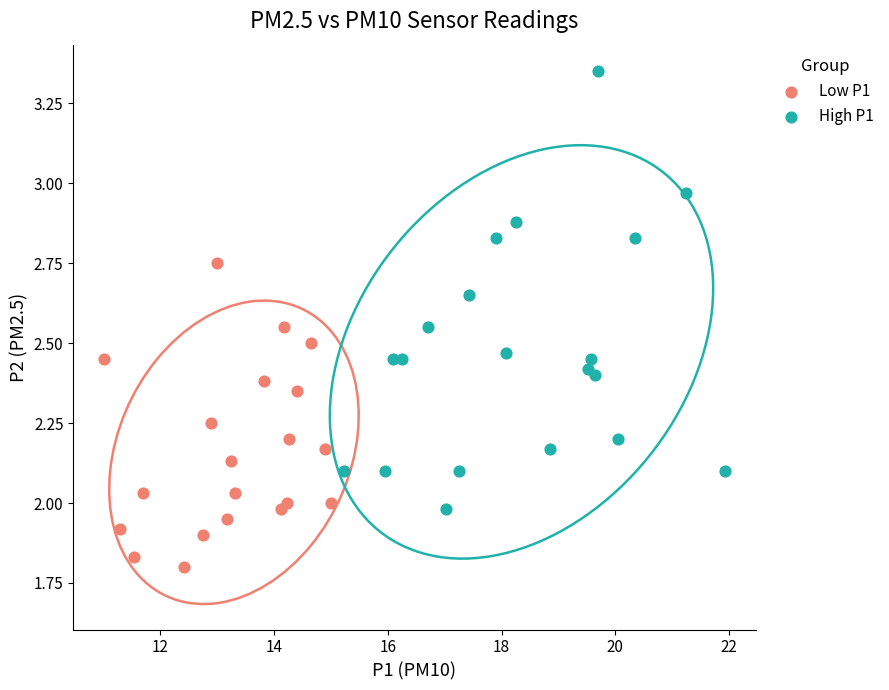

Which series reaches the maximum Y coordinate?

High P1